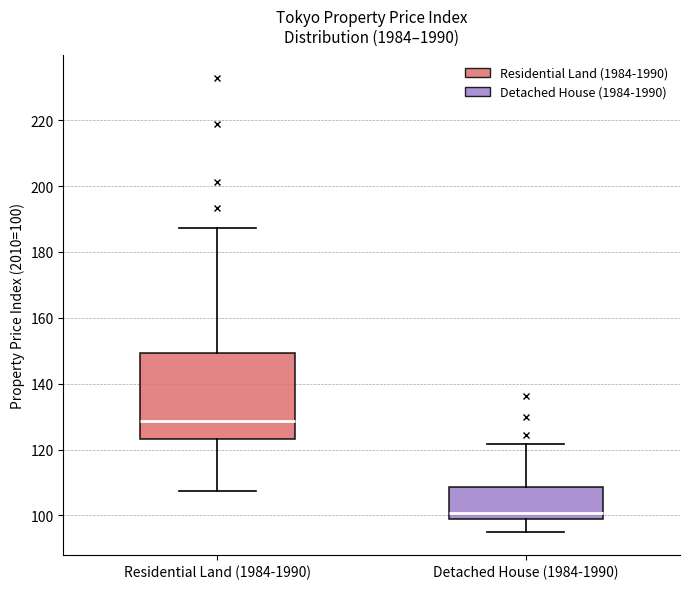

Reading left to right, transcribe this box plot: for each box, give where its median line is, the range the box spans, and where its two whiskers end, as read against the y-axis. The values are not printed on the chart, so give them approximately, as read against the axis.

Residential Land (1984-1990): median 128, box 124 to 150, whiskers 108 to 188
Detached House (1984-1990): median 100, box 98 to 108, whiskers 94 to 122